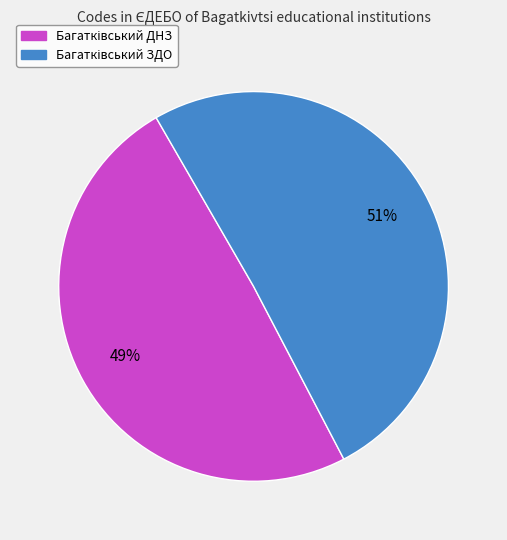

To the nearest percent, what is the average slice percentage?

50%